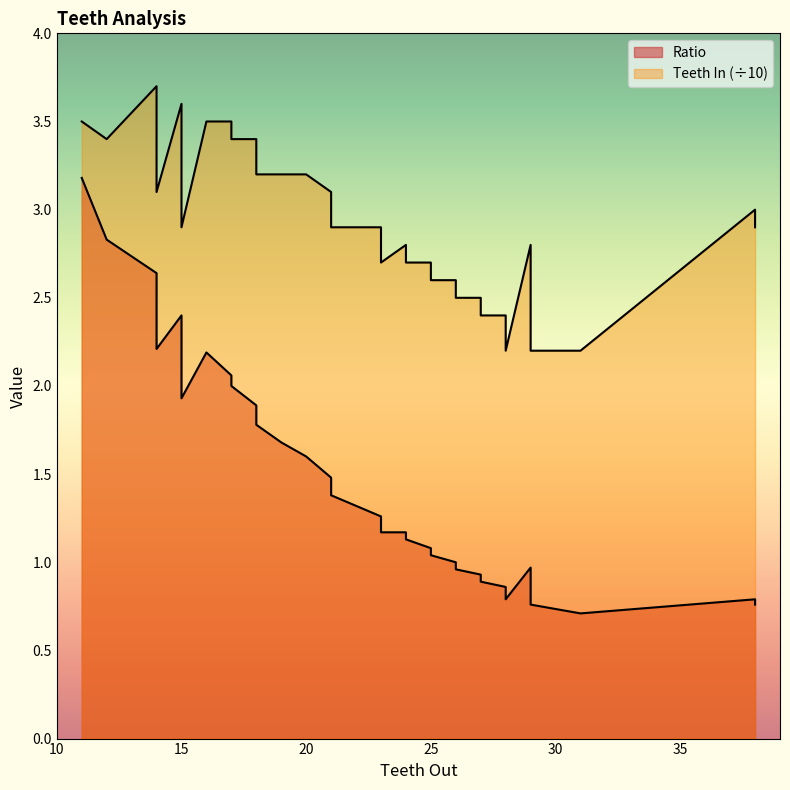

Is it true that the value at 22 is 2.1?

False